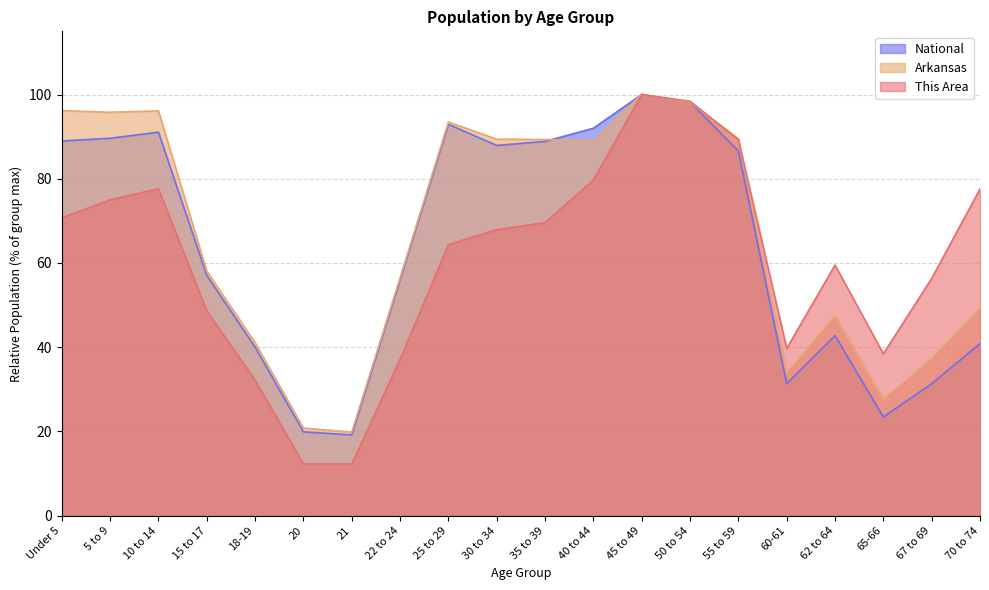

List the series in order of their peak value, lowest first.

This Area, Arkansas, National